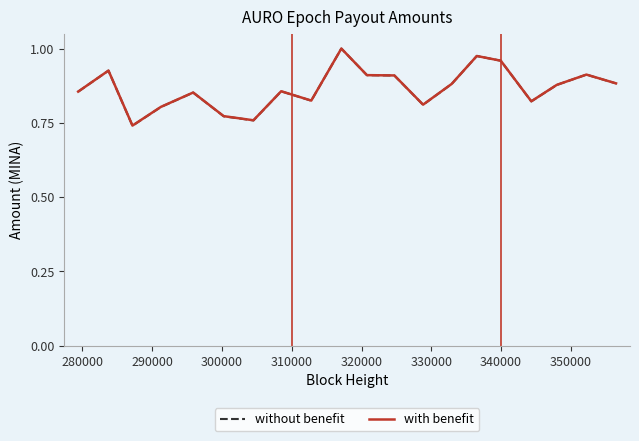

Which series has the widest spread of values?

without benefit